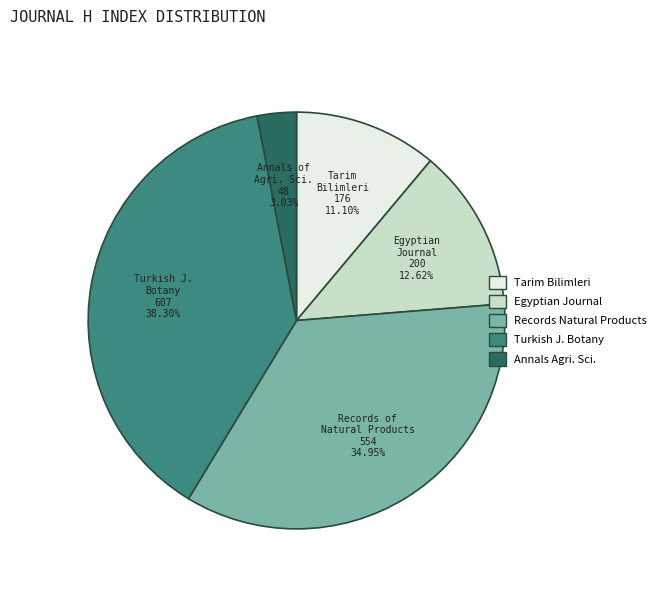

Does any single category account for the majority?

No